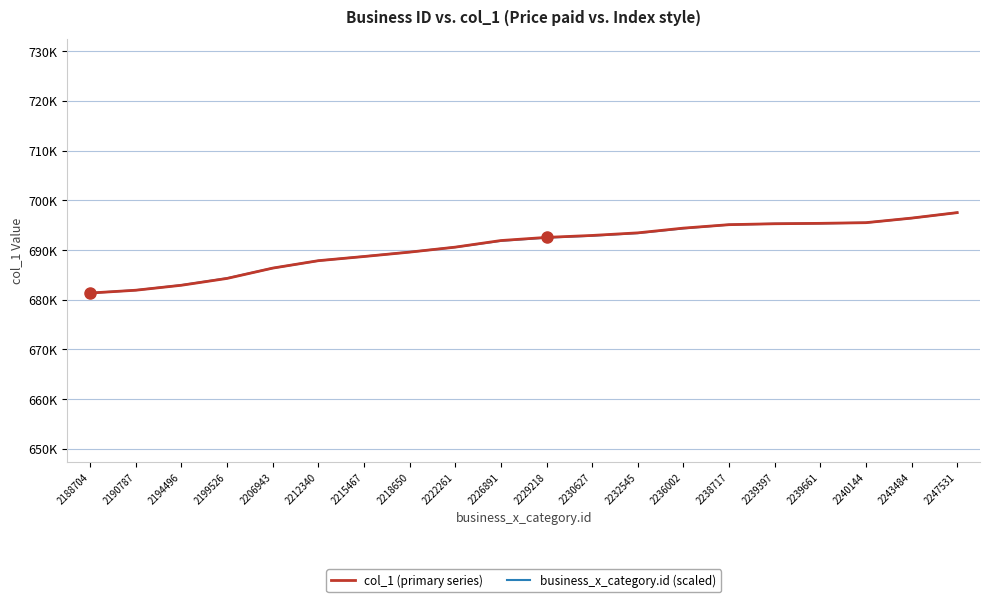

What is the lowest value of the col_1 (primary series) series?

681351.0